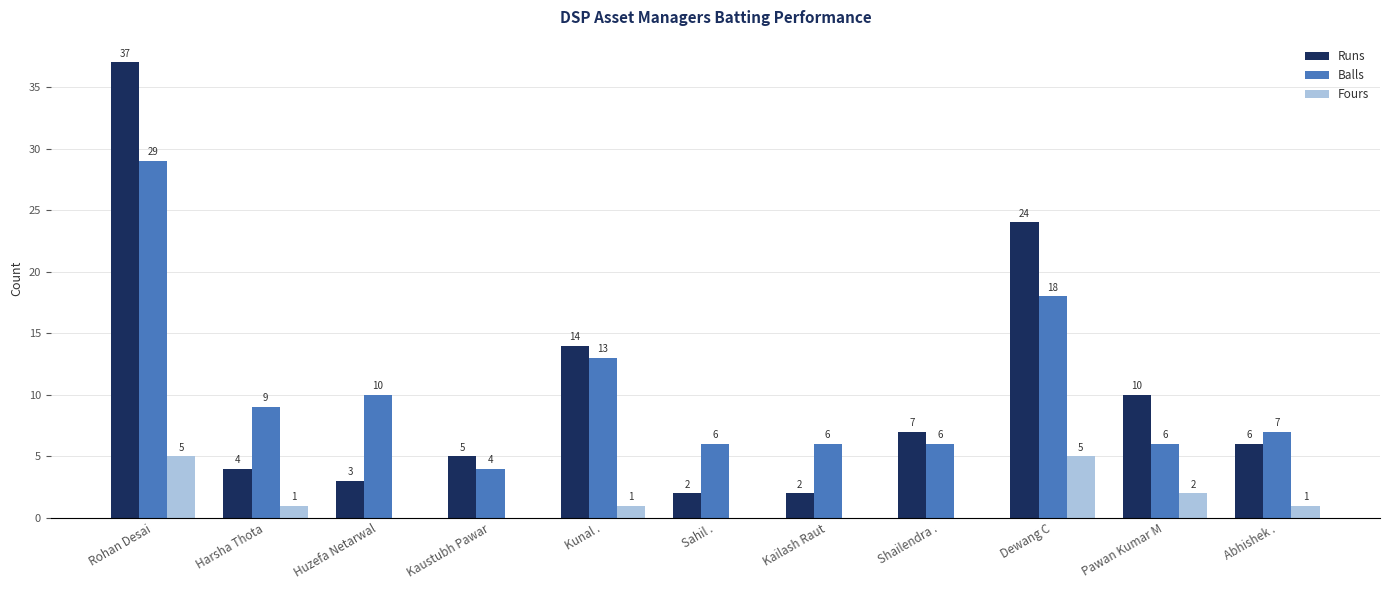

What are all the series names shown in the legend?

Runs, Balls, Fours